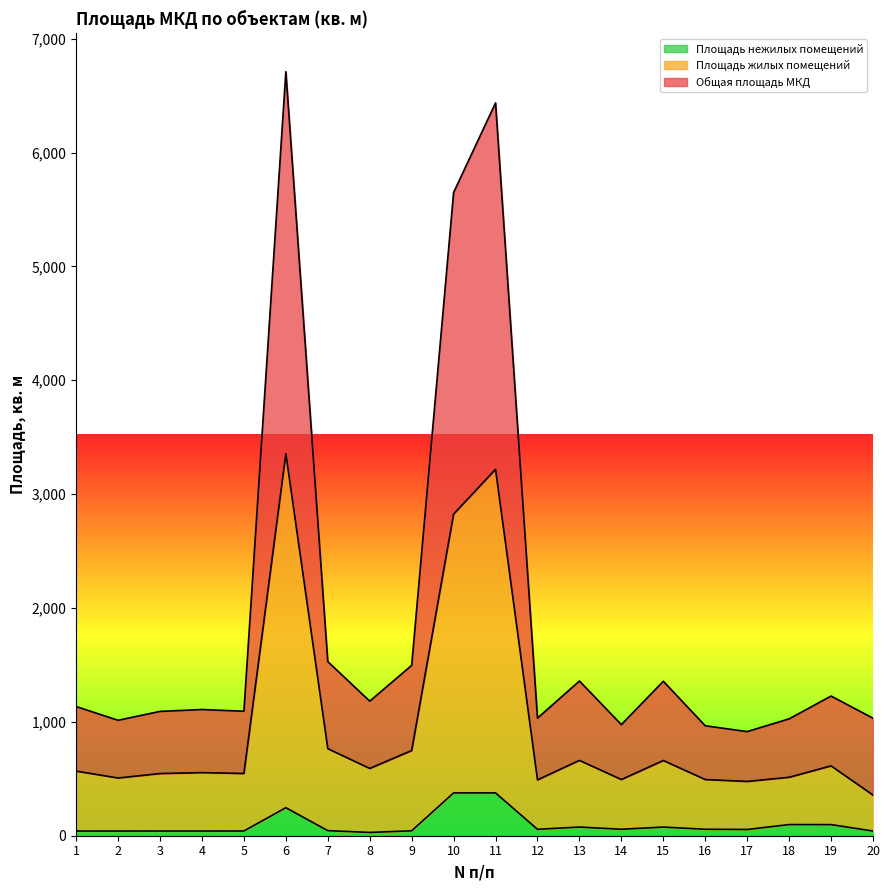

At how many categories does at least one series exceed 6460?

1